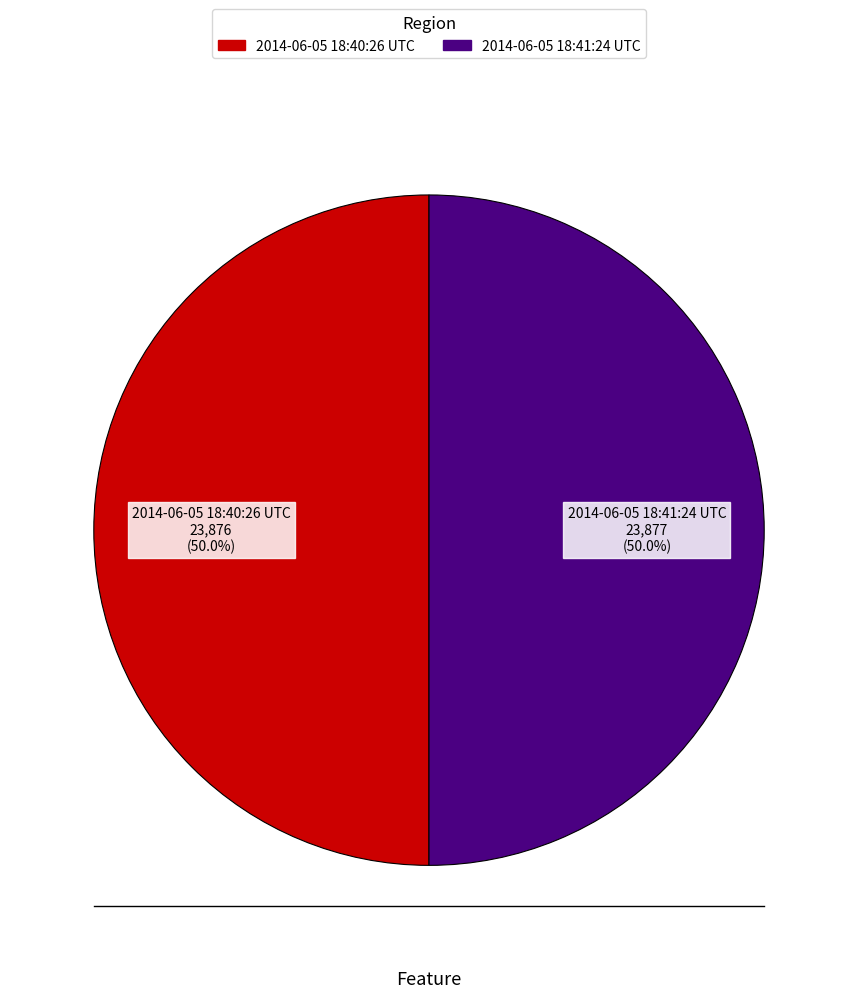

Do 2014-06-05 18:41:24 UTC and 2014-06-05 18:40:26 UTC together represent more than half of the pie?

Yes